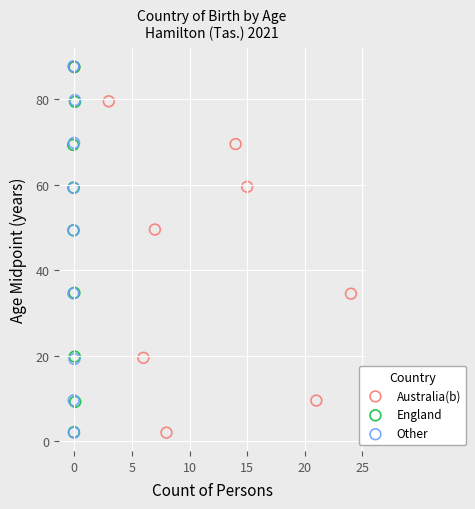

What are all the series names shown in the legend?

Australia(b), England, Other